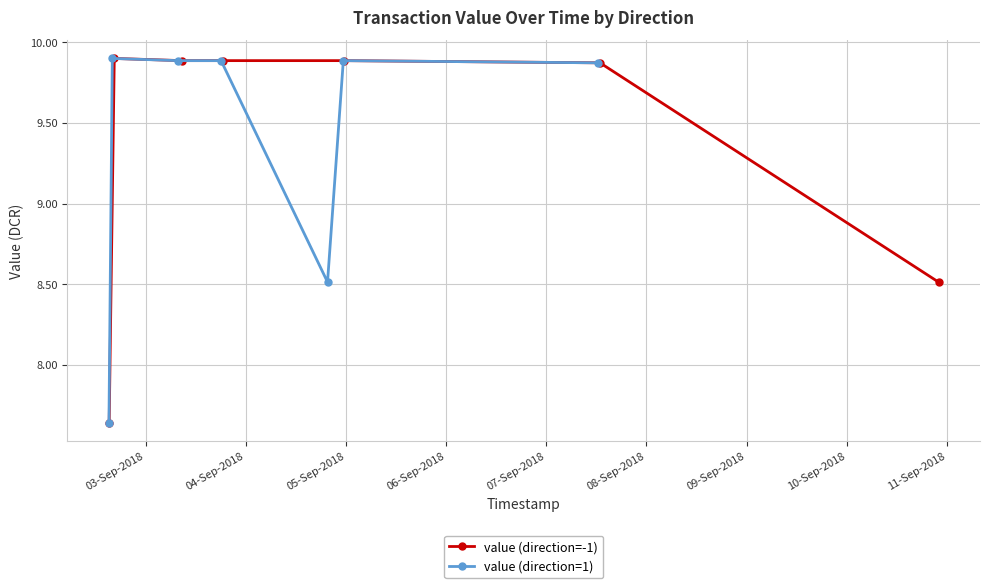

Which has a higher value, 07-Sep-2018 or 06-Sep-2018?

07-Sep-2018